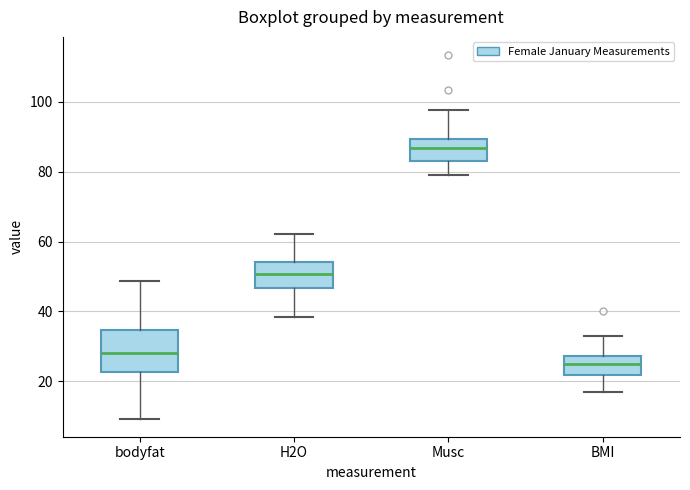

Reading left to right, transcribe this box plot: for each box, give where its median line is, the range the box spans, and where its two whiskers end, as read against the y-axis. The values are not printed on the chart, so give them approximately, as read against the axis.

bodyfat: median 28, box 22 to 34, whiskers 10 to 48
H2O: median 50, box 46 to 54, whiskers 38 to 62
Musc: median 86, box 84 to 90, whiskers 80 to 98
BMI: median 26, box 22 to 28, whiskers 18 to 34